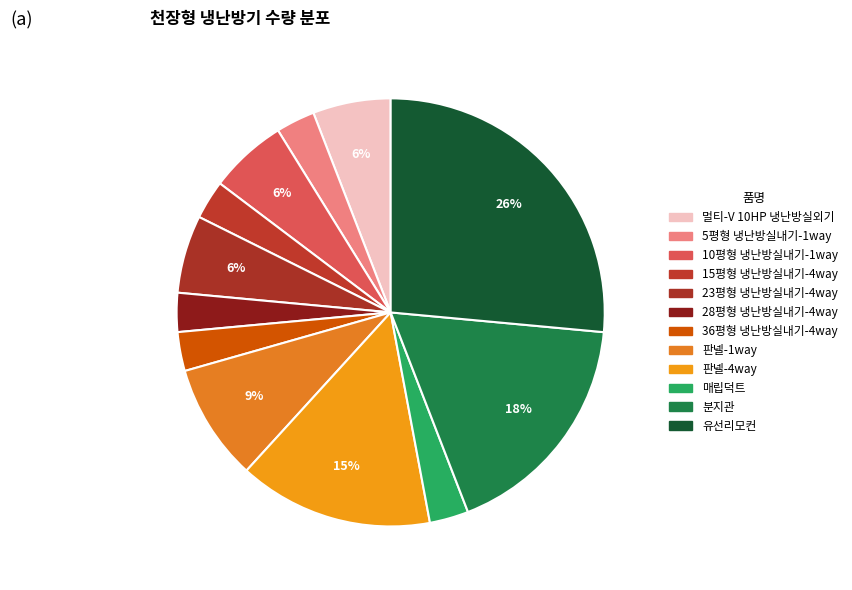

How many segments does this pie chart have?

12